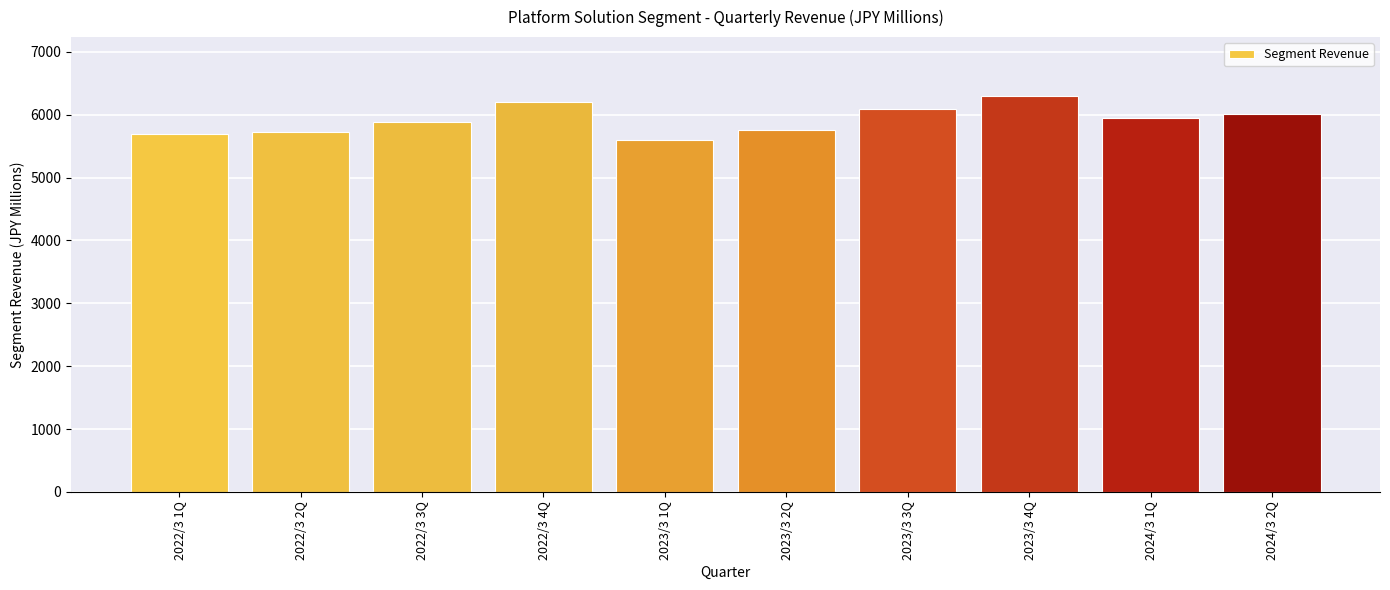

What is the difference between the values at 2022/3 3Q and 2023/3 2Q?

122